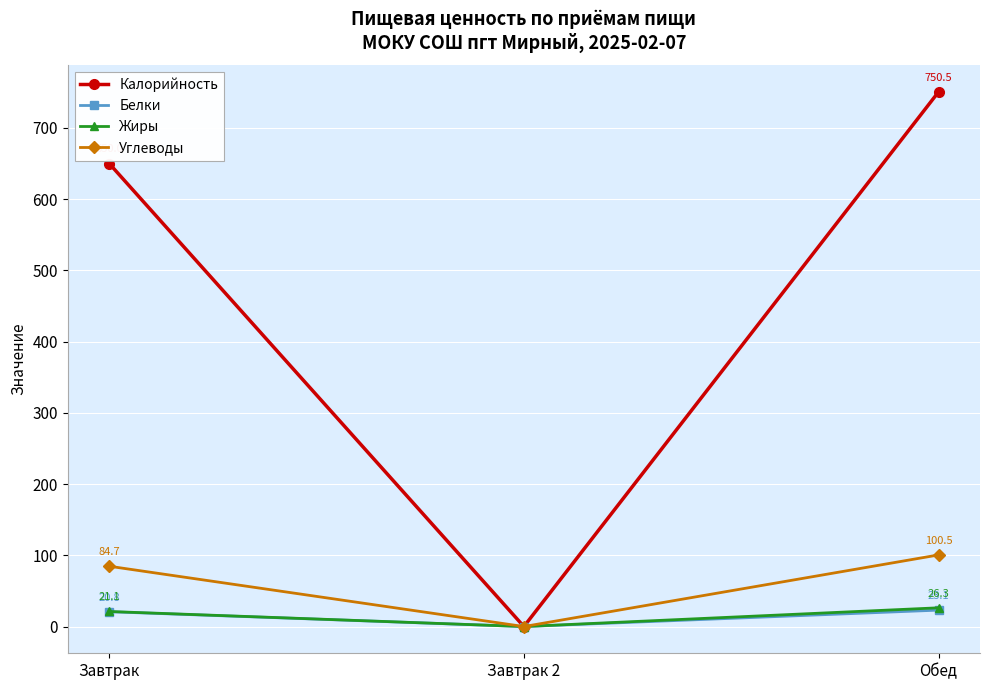

At Обед, list the series in order from smallest to largest.

Белки, Жиры, Углеводы, Калорийность